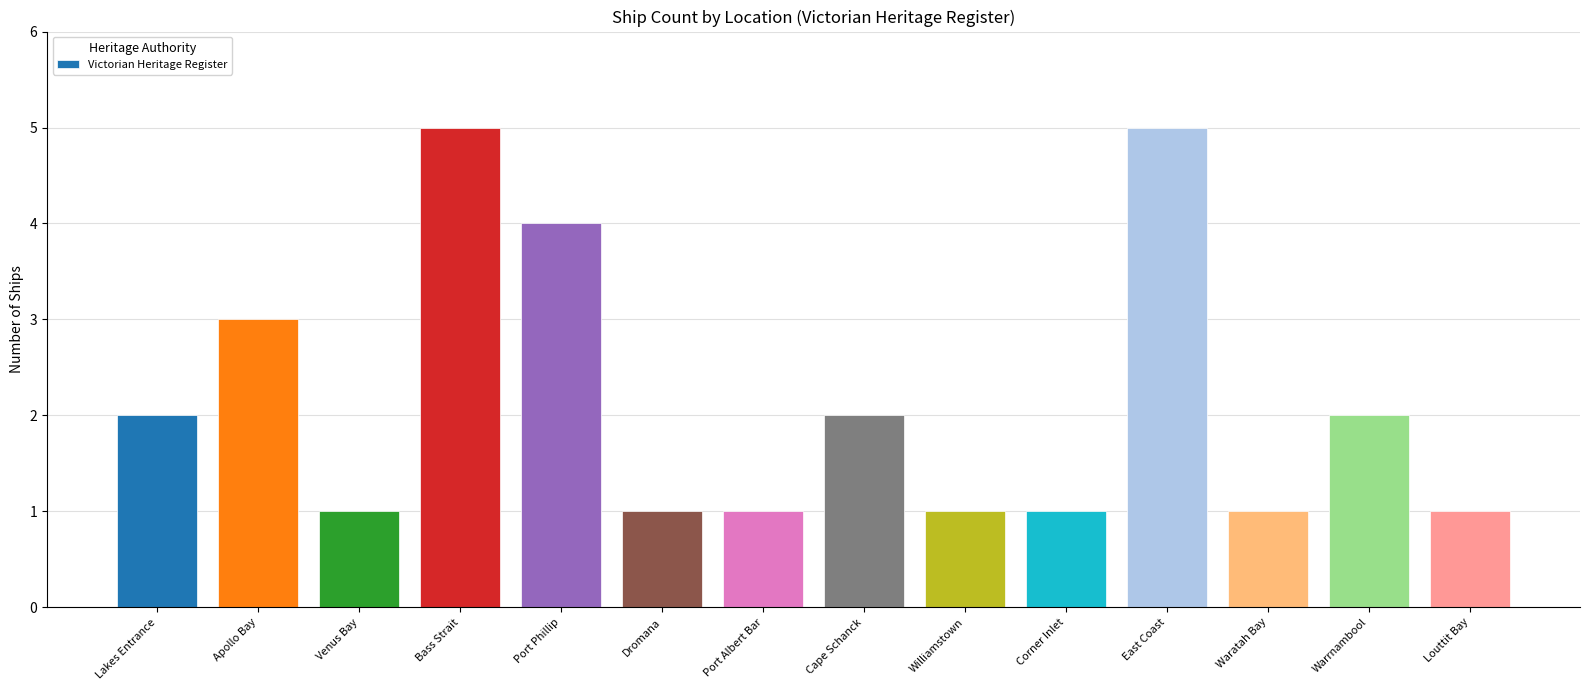

What value does the data have at Apollo Bay?

3